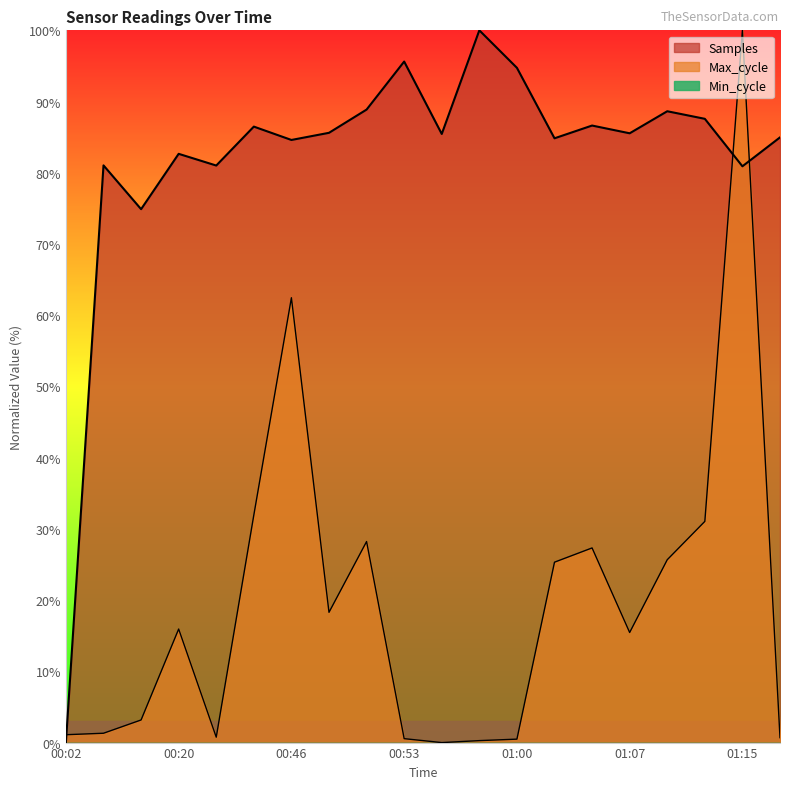

True or false: Samples has more than 1 interior local peaks.

True